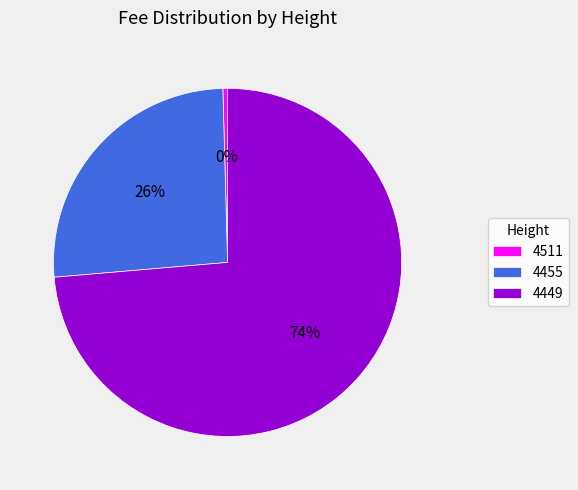

To the nearest percent, what is the combined percentage of 4449 and 4511?

74%